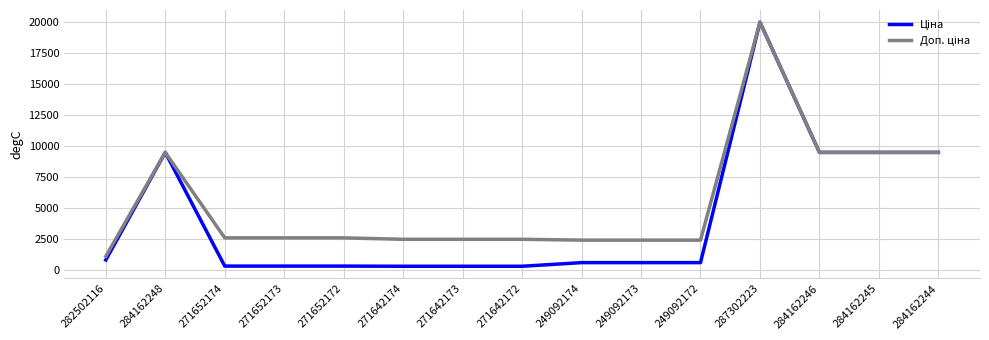

Which label corresponds to the largest value in the chart?

287302223